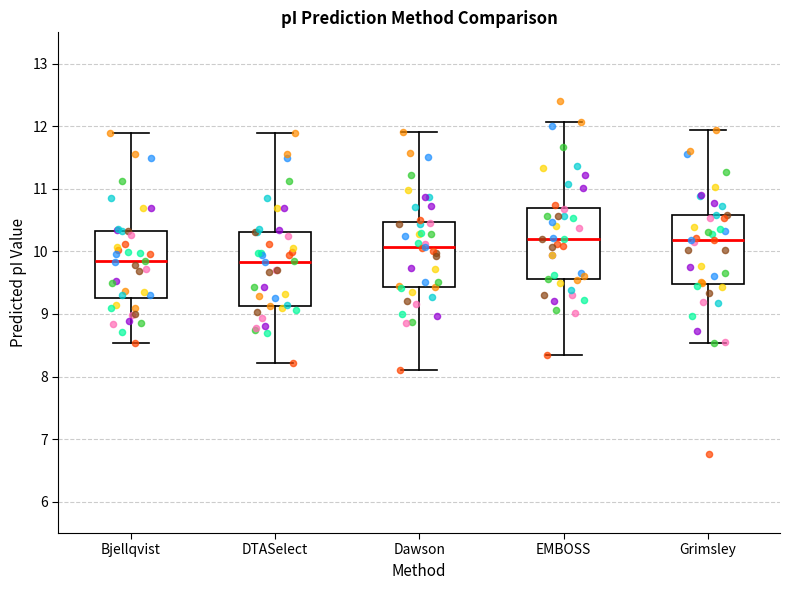

Reading left to right, transcribe this box plot: for each box, give where its median line is, the range the box spans, and where its two whiskers end, as read against the y-axis. The values are not printed on the chart, so give them approximately, as read against the axis.

Bjellqvist: median 9.8, box 9.3 to 10.3, whiskers 8.5 to 11.9
DTASelect: median 9.8, box 9.1 to 10.3, whiskers 8.2 to 11.9
Dawson: median 10.1, box 9.4 to 10.5, whiskers 8.1 to 11.9
EMBOSS: median 10.2, box 9.6 to 10.7, whiskers 8.3 to 12.1
Grimsley: median 10.2, box 9.5 to 10.6, whiskers 8.5 to 11.9